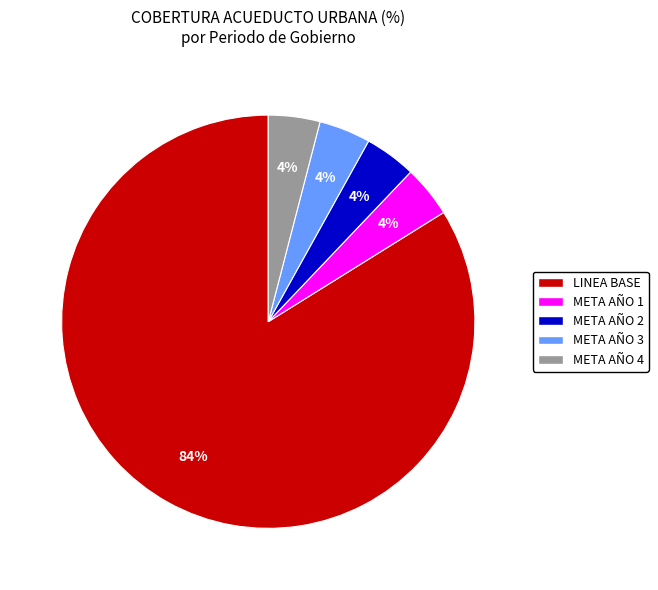

To the nearest percent, what portion does META AÑO 3 represent?

4%